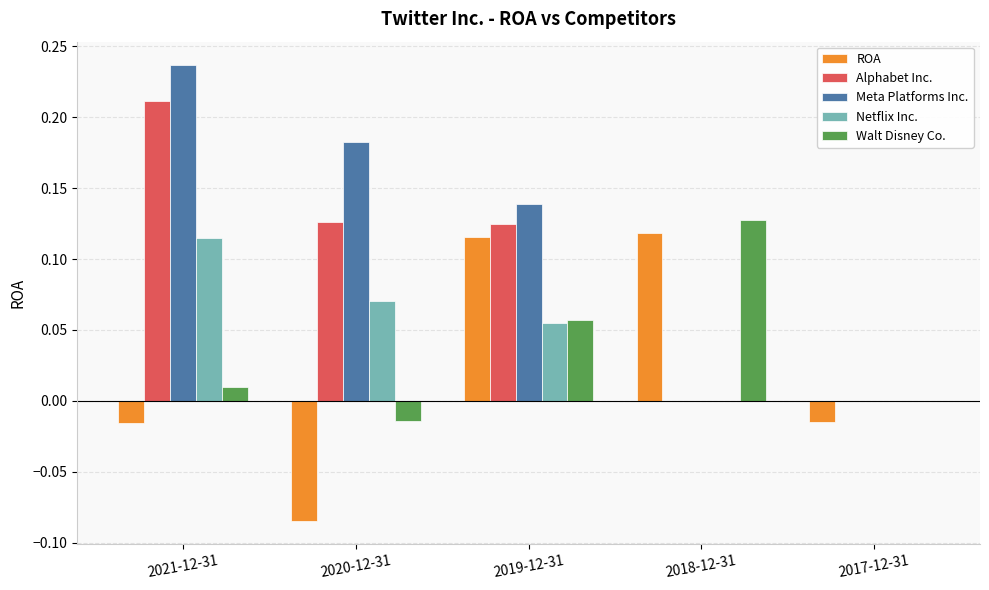

What is the sum of all Meta Platforms Inc. values?

0.6